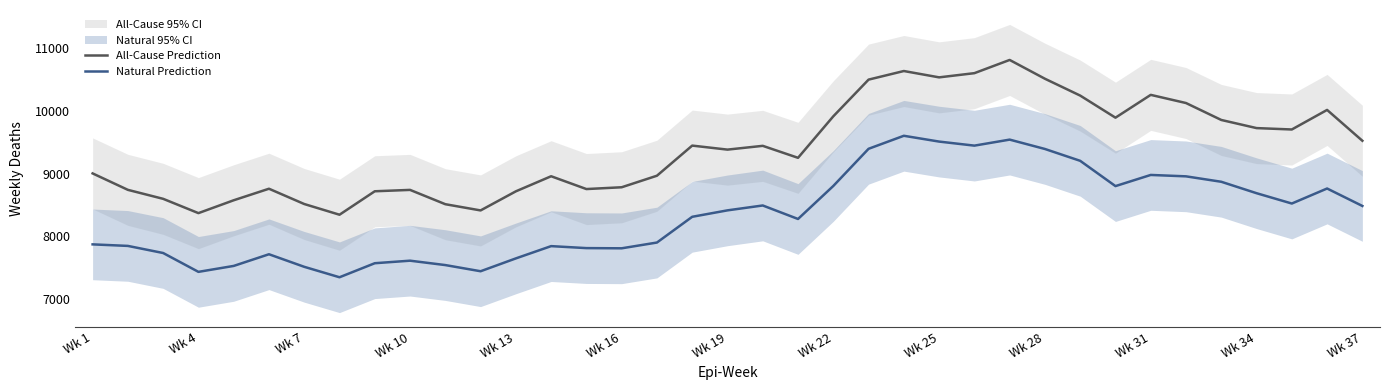

How many interior local peaks does the All-Cause Prediction series have?

9